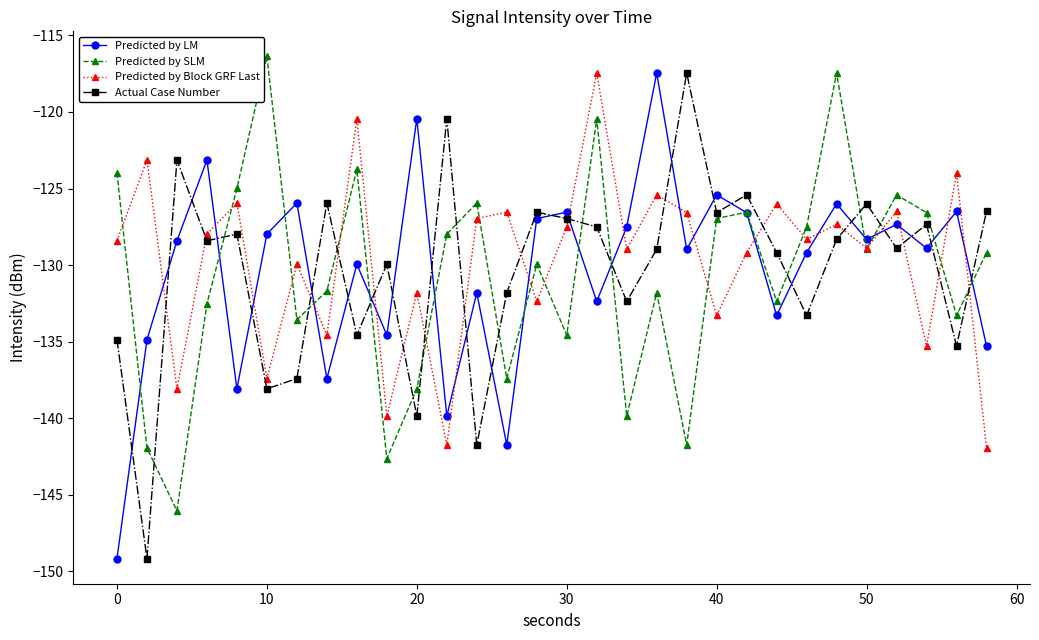

What is the value of the Predicted by LM point at the 28th from the left?

-128.9